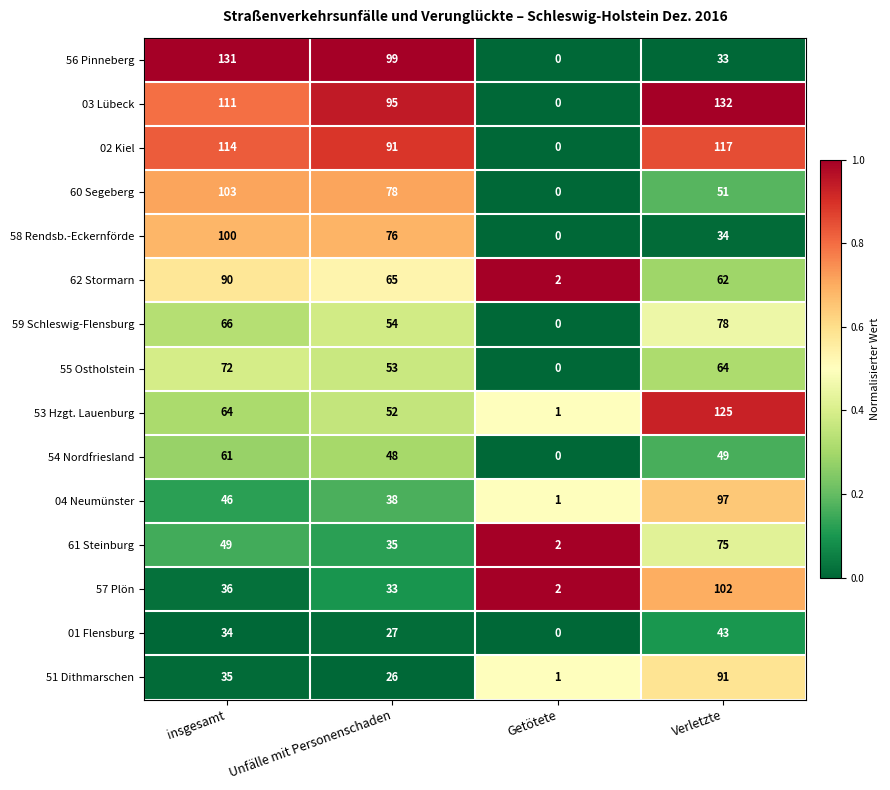

Which series has the largest total across all categories?

03 Lübeck